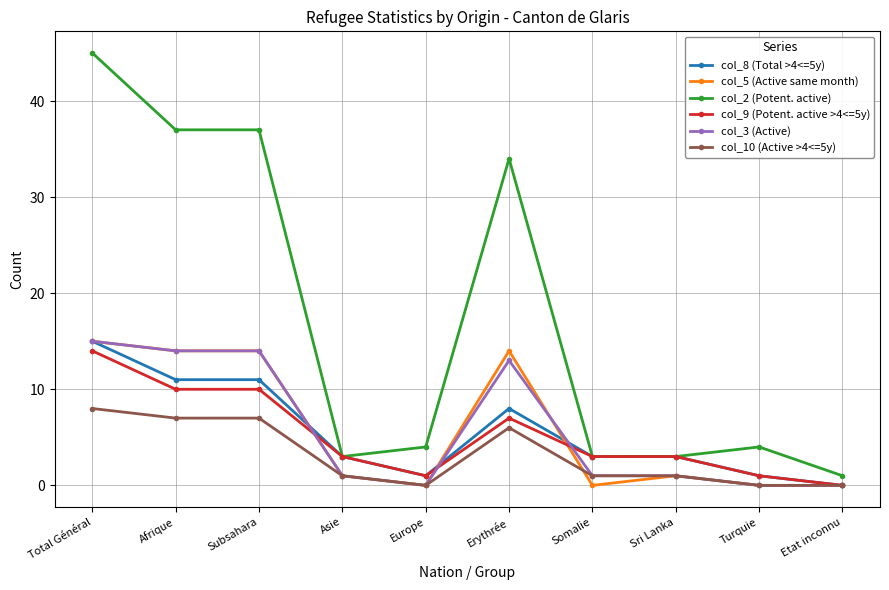

True or false: col_10 (Active >4<=5y) and col_2 (Potent. active) cross at least once.

False